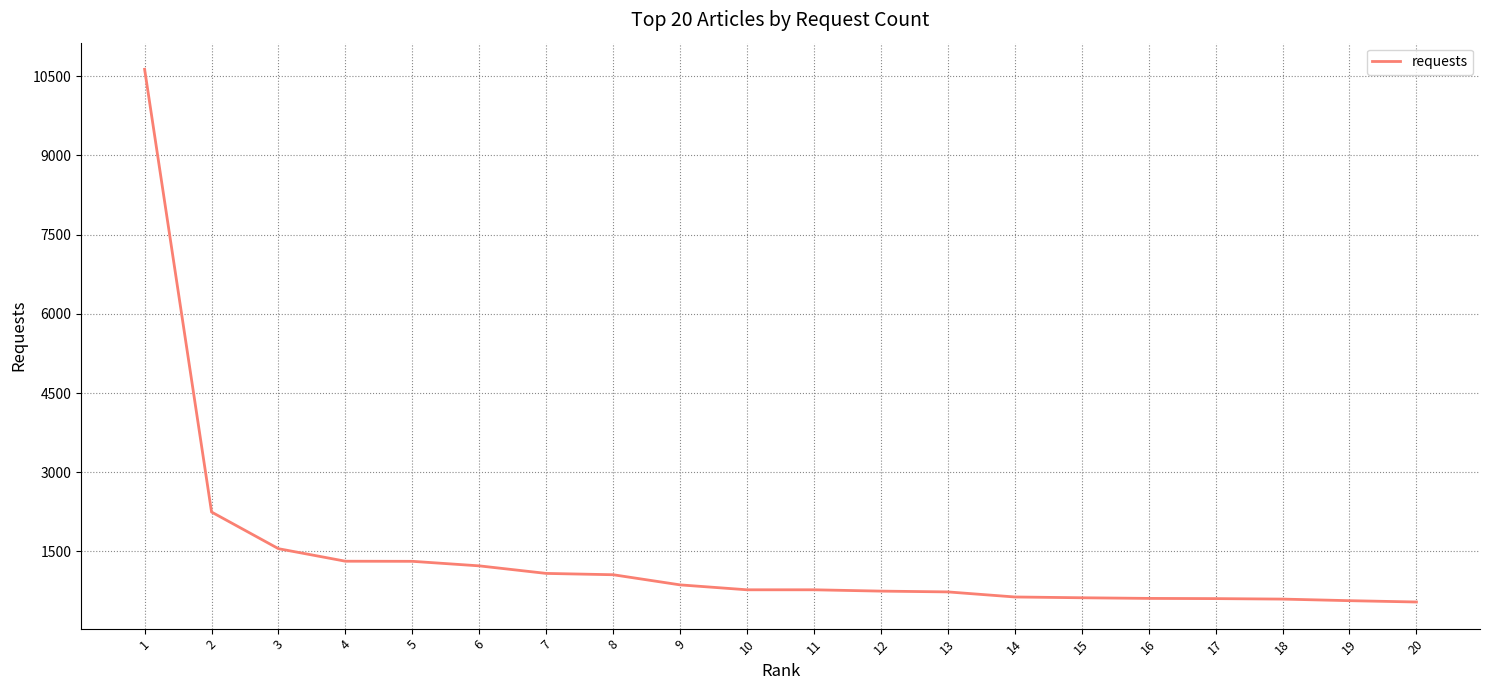

Between 16 and 9, which is larger?

9